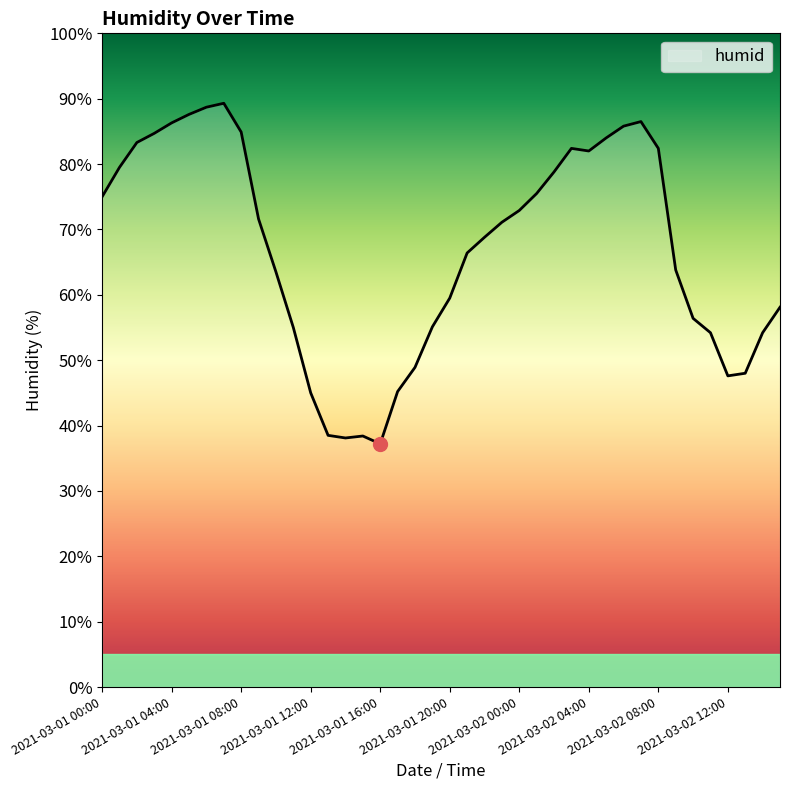

What is the maximum value shown in the chart?

89.3